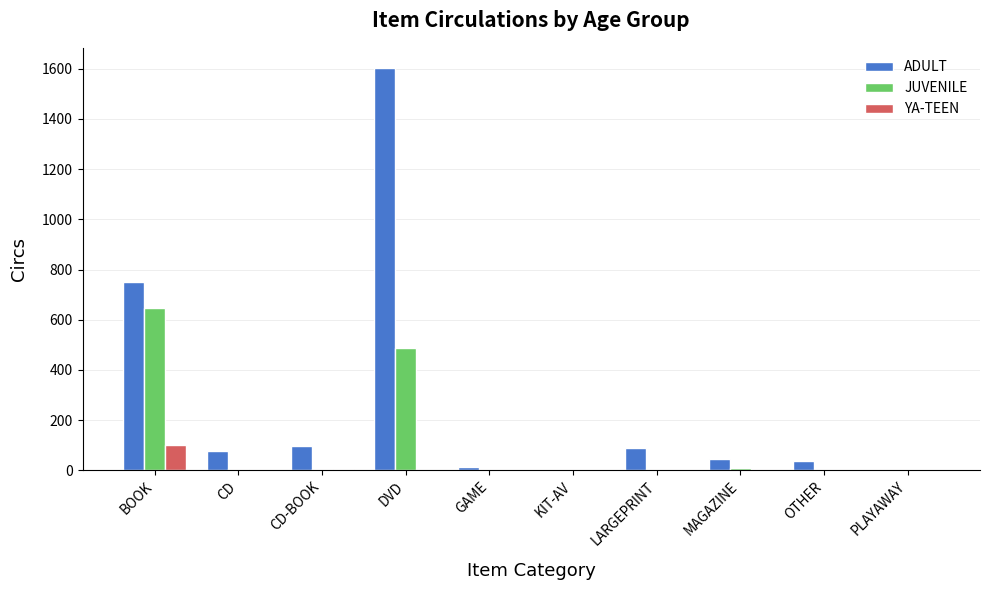

What is the sum of all JUVENILE values?

1154